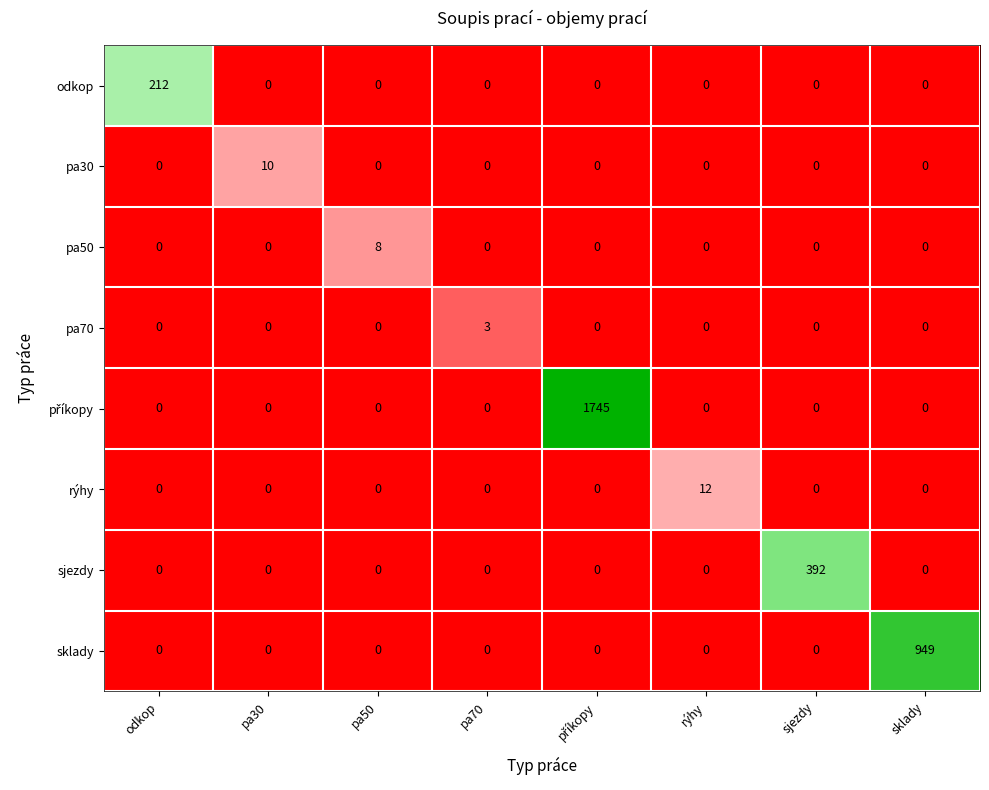

What is the sum of the sklady values at sklady and odkop?

949